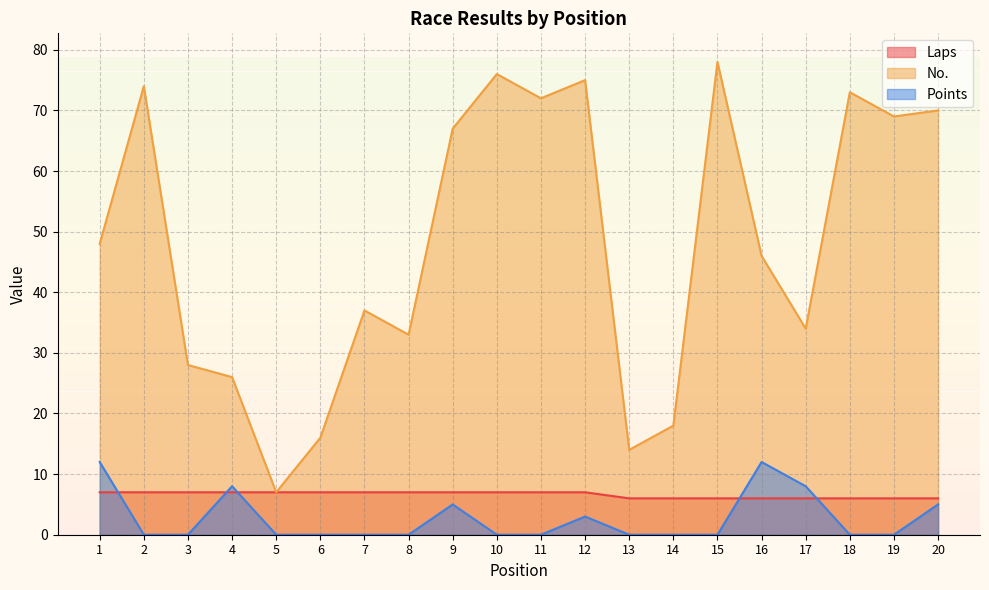

At which category does the chart reach its minimum across all series?

2